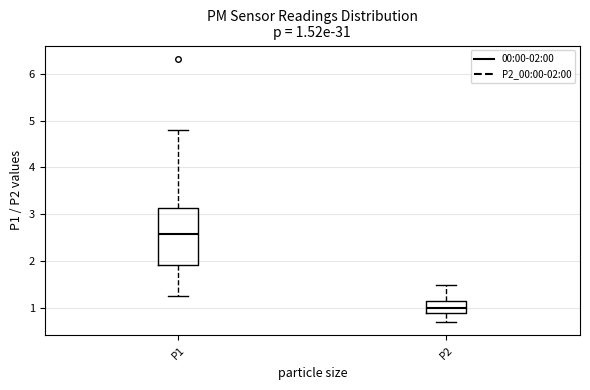

Which box has the highest median line?

P1